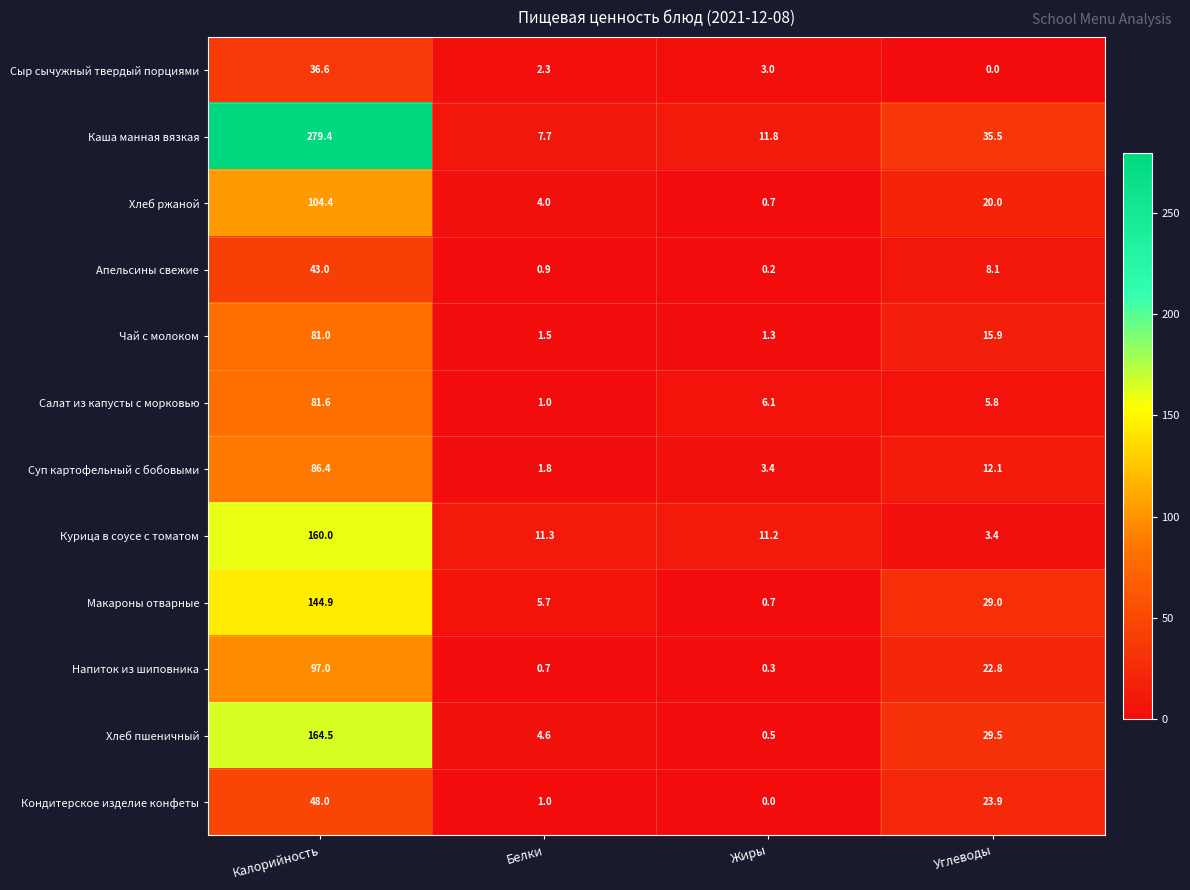

The Курица в соусе с томатом series shows 96.6 at Калорийность. True or false?

False